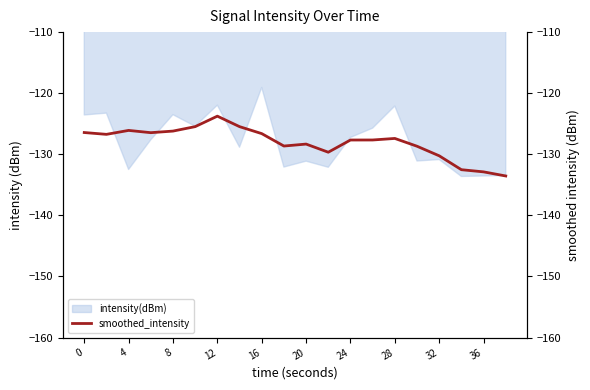

What is the minimum value for intensity(dBm)?

-133.6